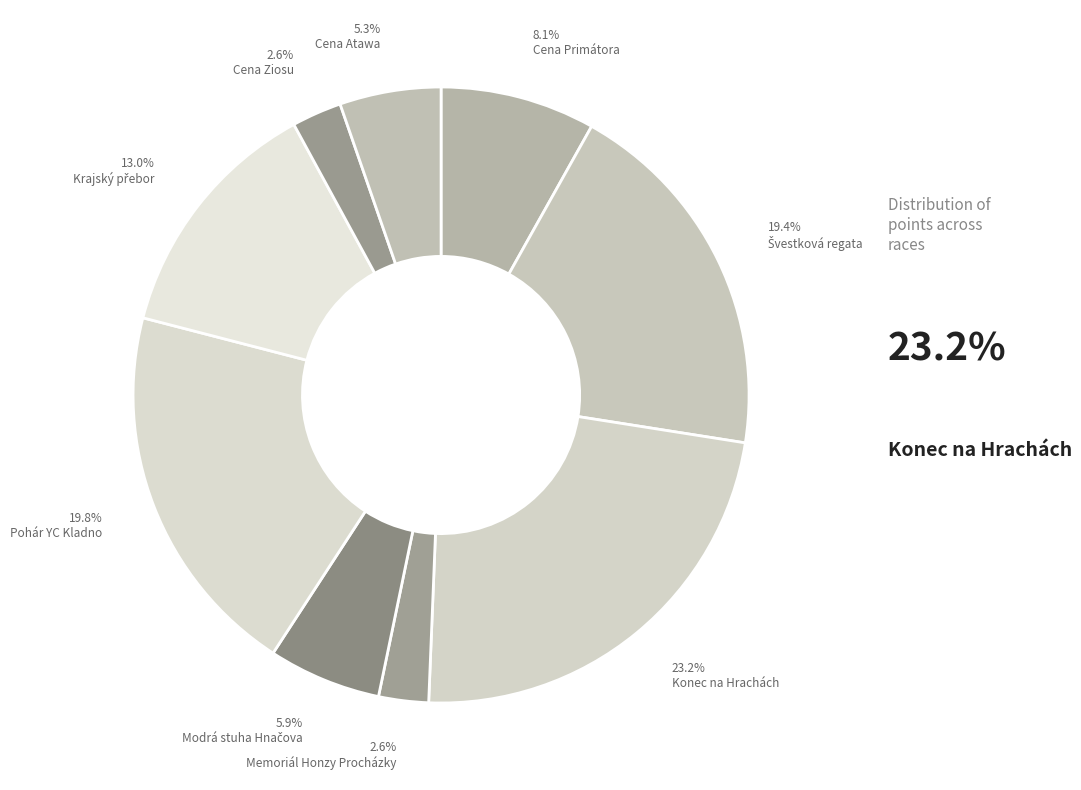

How many slices are in this pie chart?

9